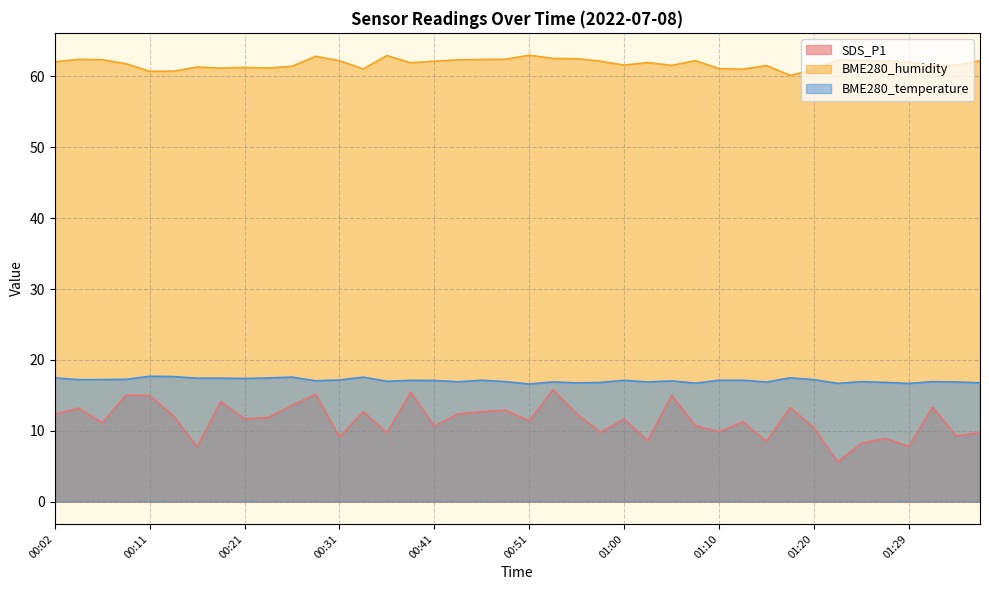

Between 00:46 and 01:20, which is larger?

00:46